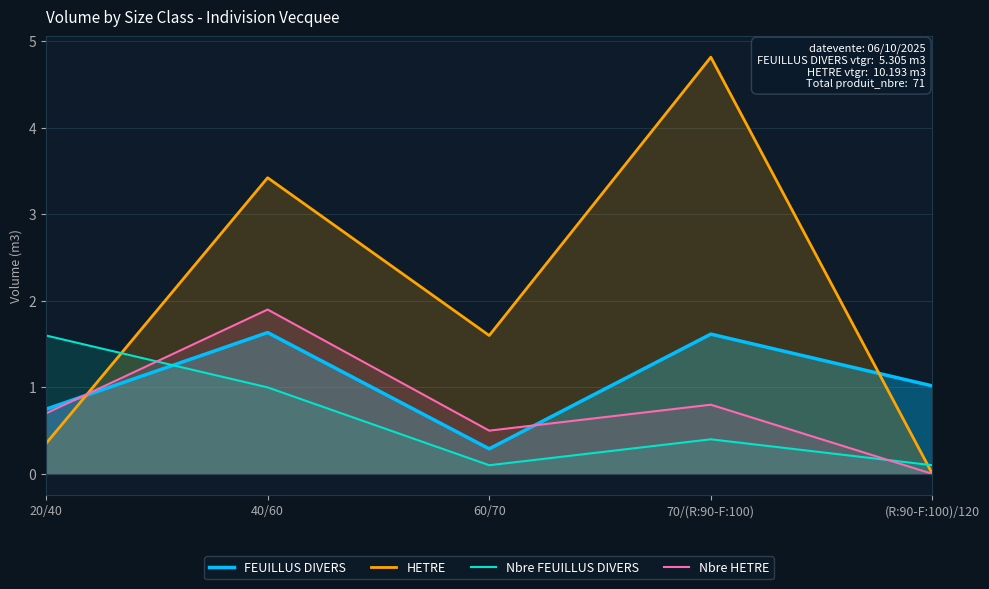

What is the label of the 4th point from the right?

40/60